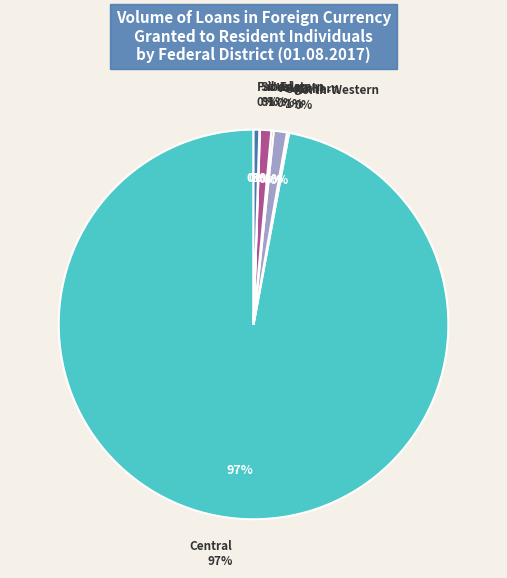

To the nearest percent, what portion does Southern Federal District represent?

1%